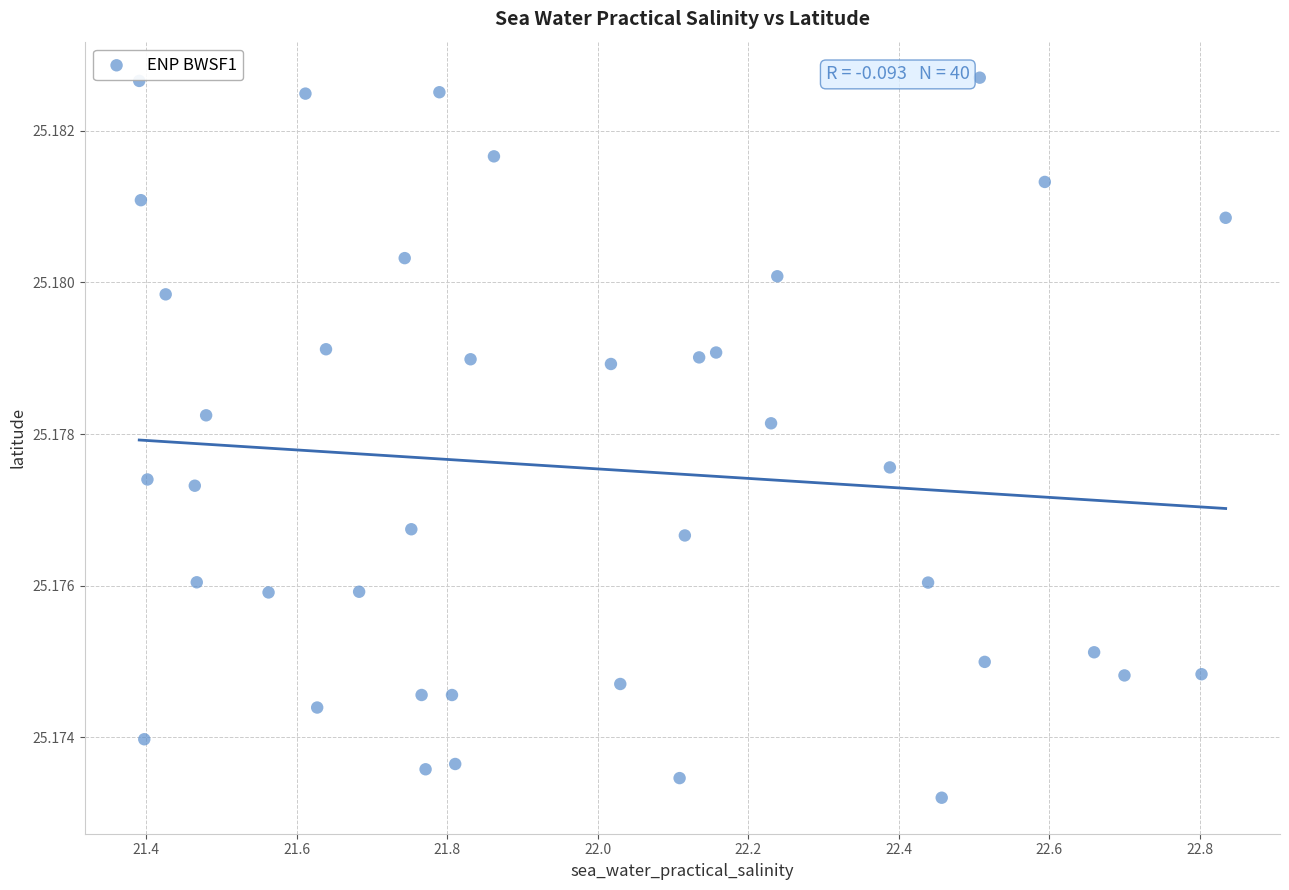

What is the range of X values (max minus min)?

1.4